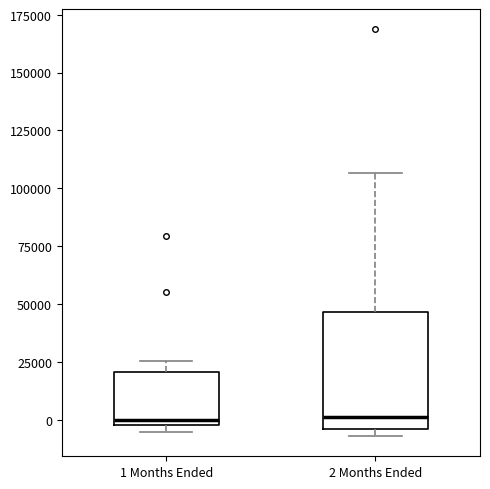

Where is the lower edge of the box for 2 Months Ended on the y-axis? The values are not printed on the chart, so give them approximately, as read against the axis.

-5000